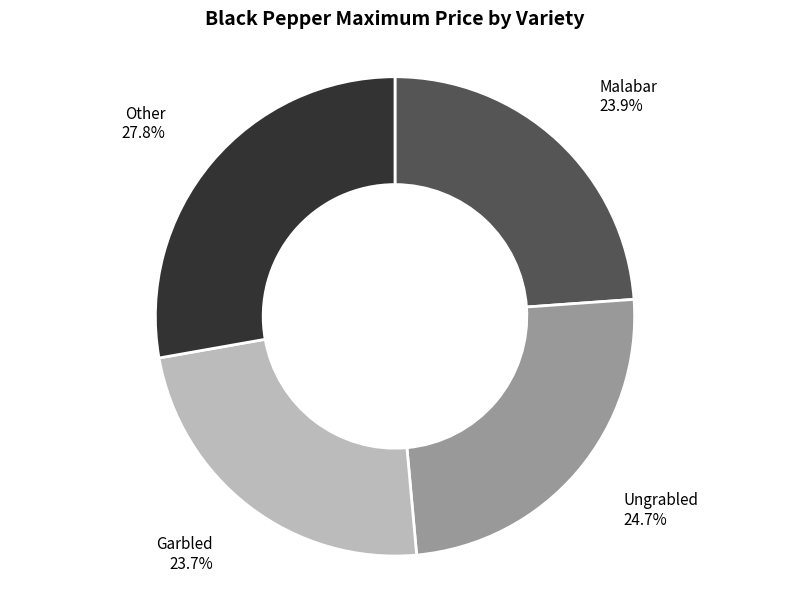

What percentage is the Garbled slice, to the nearest percent?

24%